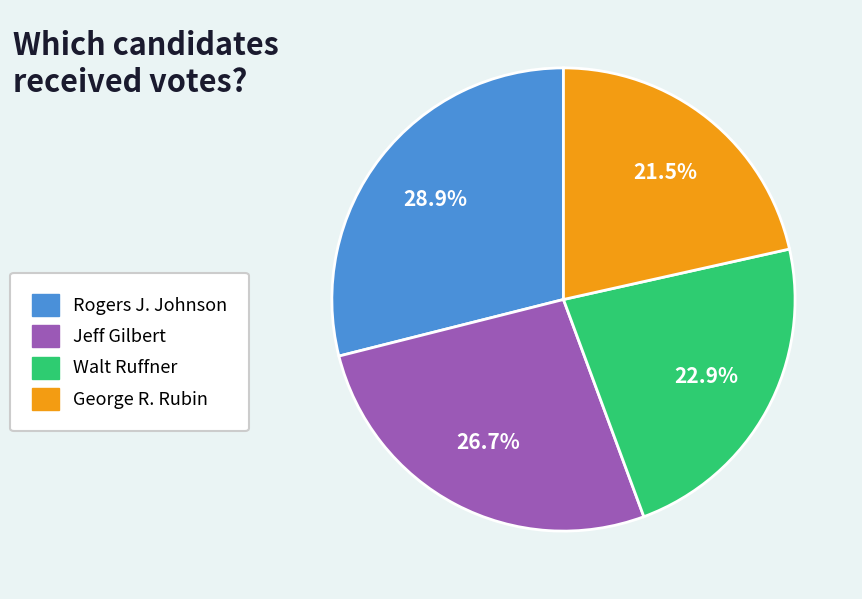

Which category has the smallest portion of the pie?

George R. Rubin